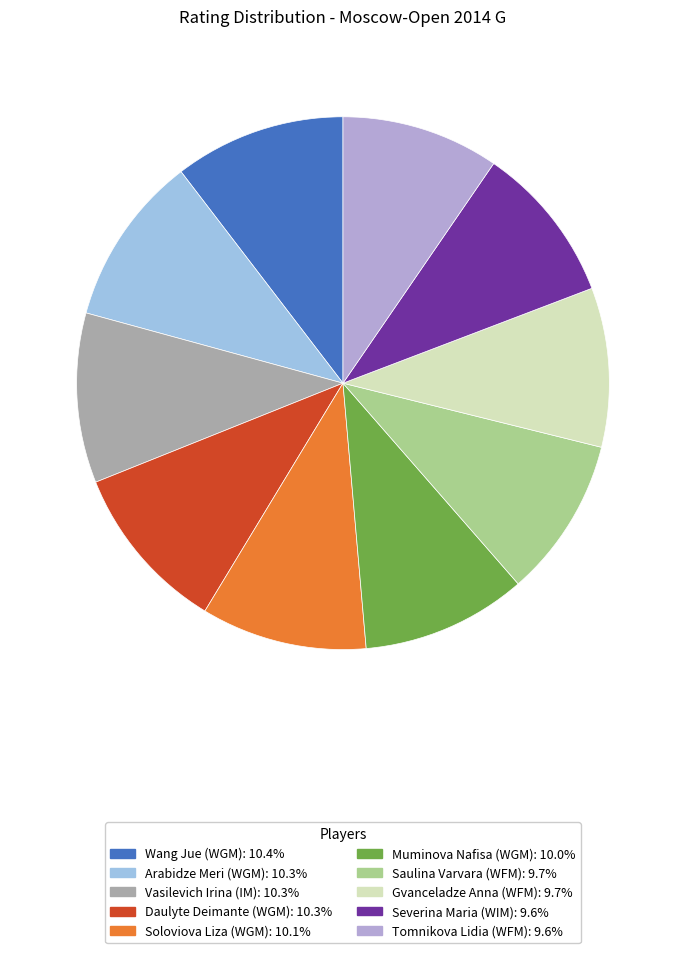

How many slices are in this pie chart?

10